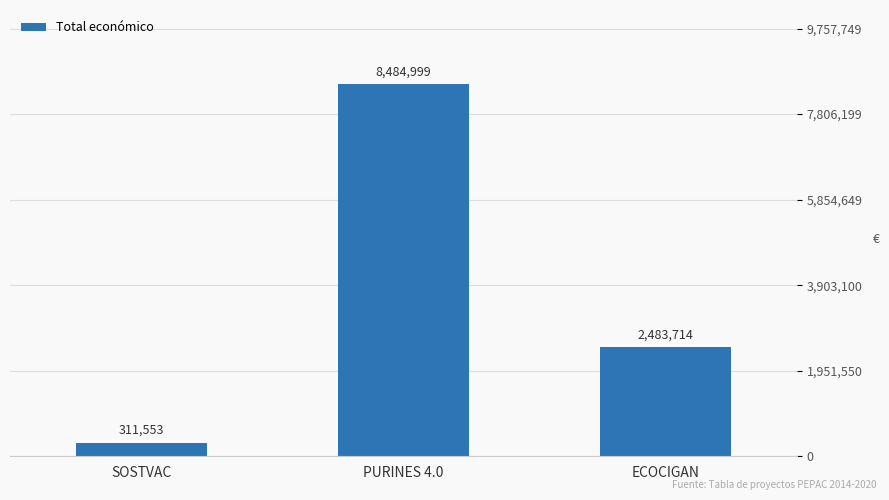

What is the average value?

3760089